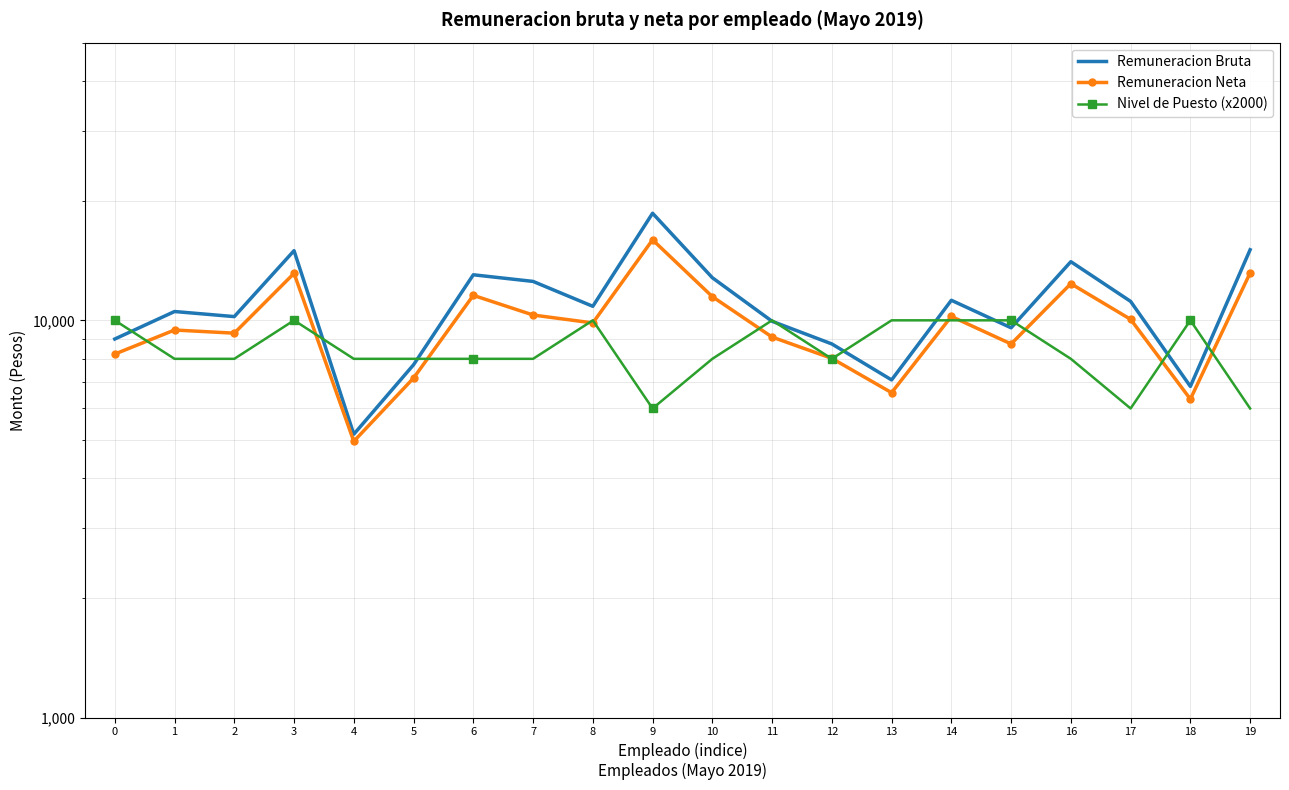

What is the total value across all series at 7?

30843.0